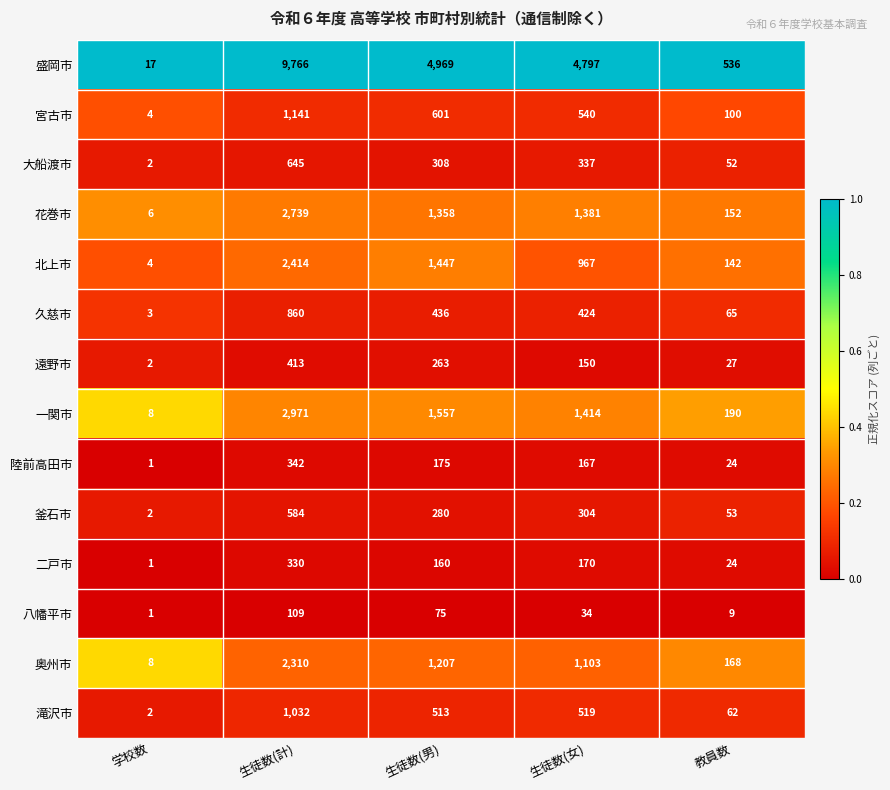

What is the total value across all series at 教員数?

1604